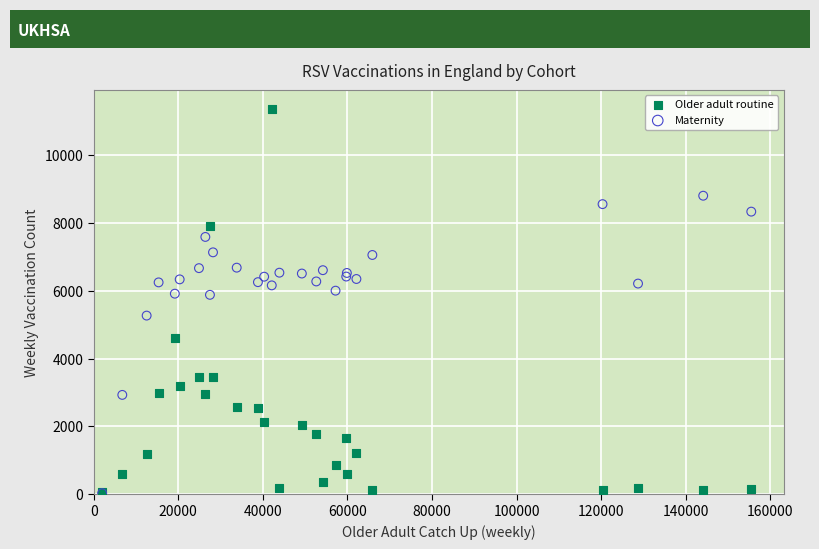

In the Maternity series, what Y value is closest to 4417?

5268